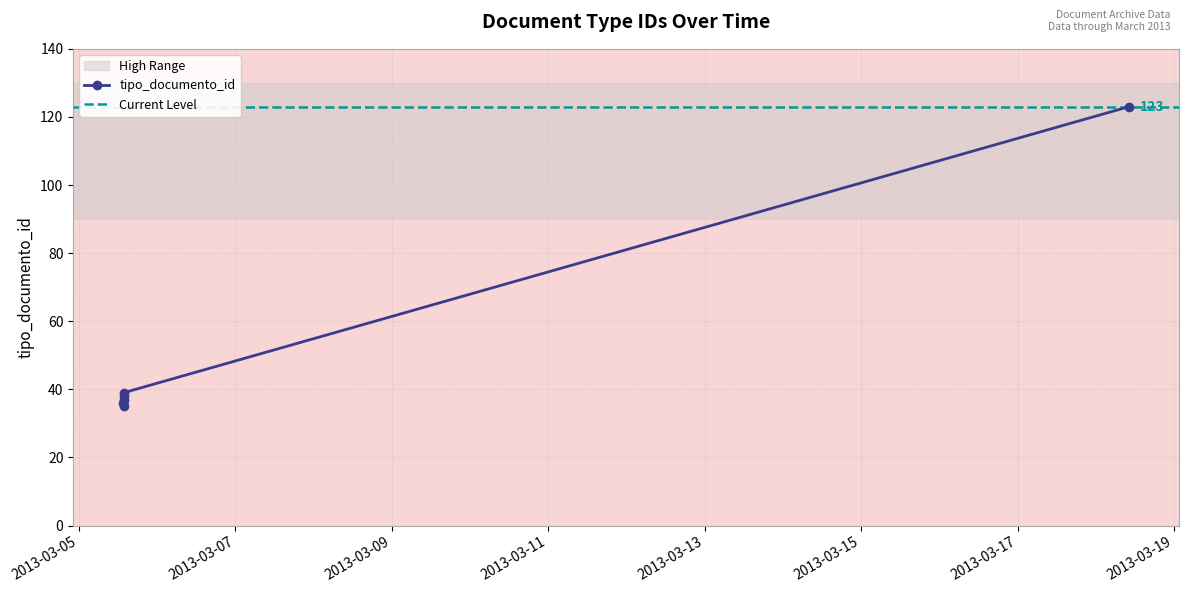

Reading left to right, list all the values displayed in this chart.

35	38	36	39	123	37